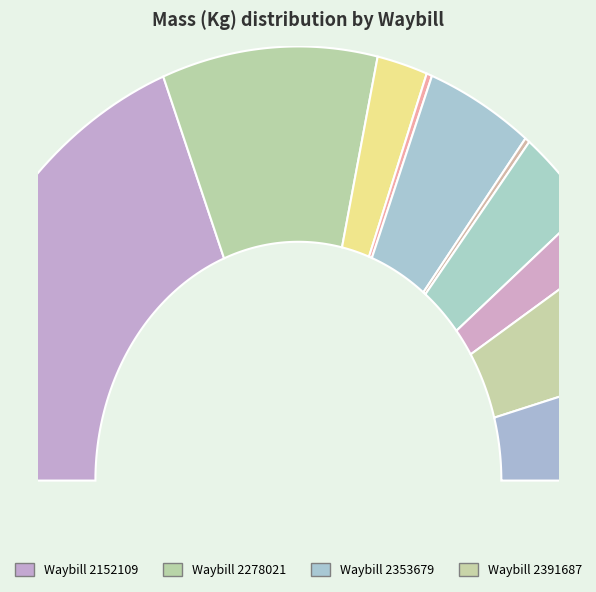

Is it true that 2391687 is 3% of the pie?

False